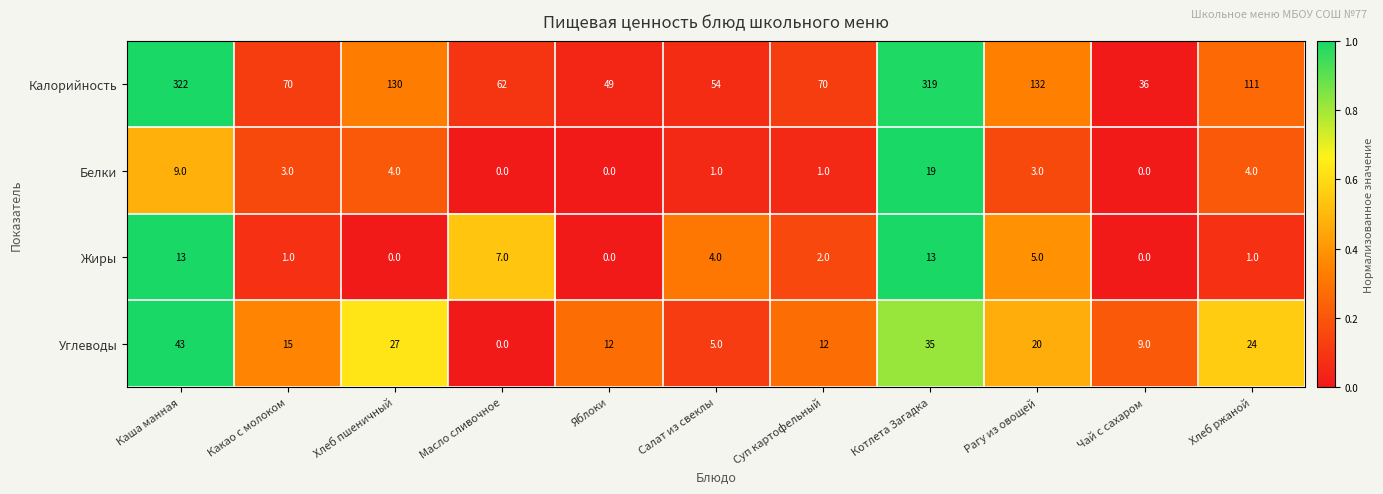

At Салат из свеклы, list the series in order from largest to smallest.

Калорийность, Углеводы, Жиры, Белки